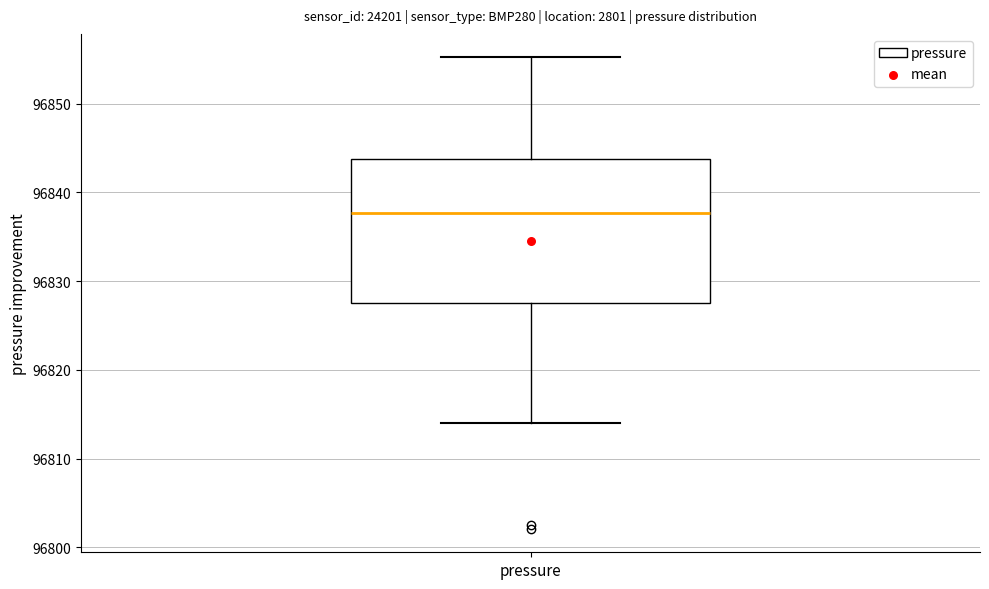

Transcribe this box plot: give where the median line is, the range the box spans, and where the two whiskers end, as read against the y-axis. The values are not printed on the chart, so give them approximately, as read against the axis.

median 96838, box 96828 to 96844, whiskers 96814 to 96855